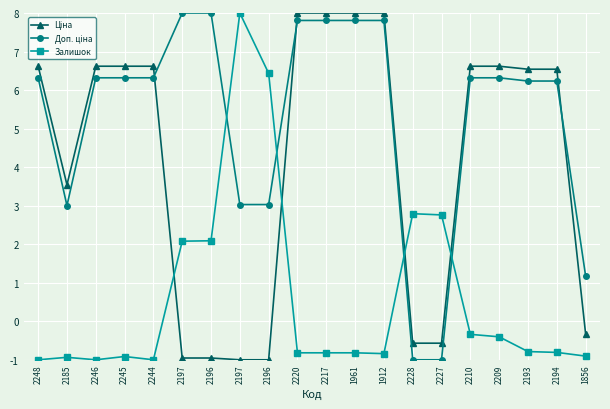

Is the value of Ціна at 2210 greater than the value of Доп. ціна at 2228?

Yes